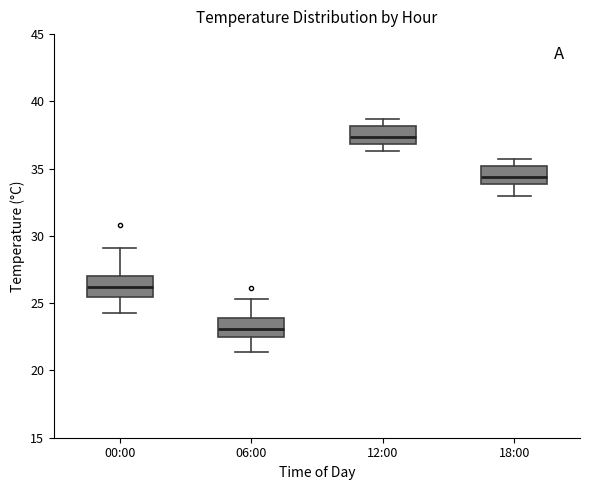

Reading left to right, transcribe this box plot: for each box, give where its median line is, the range the box spans, and where its two whiskers end, as read against the y-axis. The values are not printed on the chart, so give them approximately, as read against the axis.

00:00: median 26.0, box 25.5 to 27.0, whiskers 24.5 to 29.0
06:00: median 23.0, box 22.5 to 24.0, whiskers 21.5 to 25.5
12:00: median 37.5, box 37.0 to 38.0, whiskers 36.5 to 38.5
18:00: median 34.5, box 34.0 to 35.0, whiskers 33.0 to 35.5